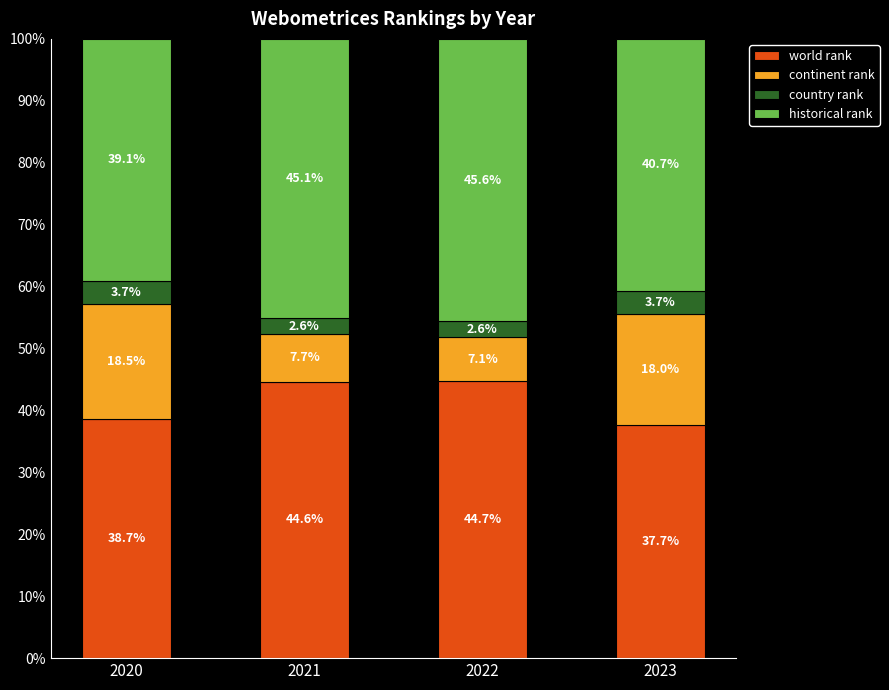

How many values in the world rank series exceed 44?

2